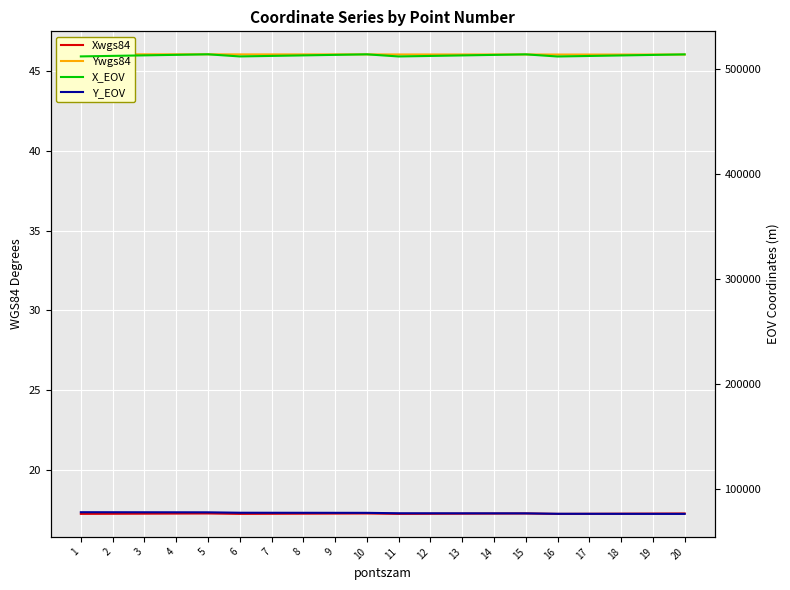

At which category is the sum across all series the highest?

5